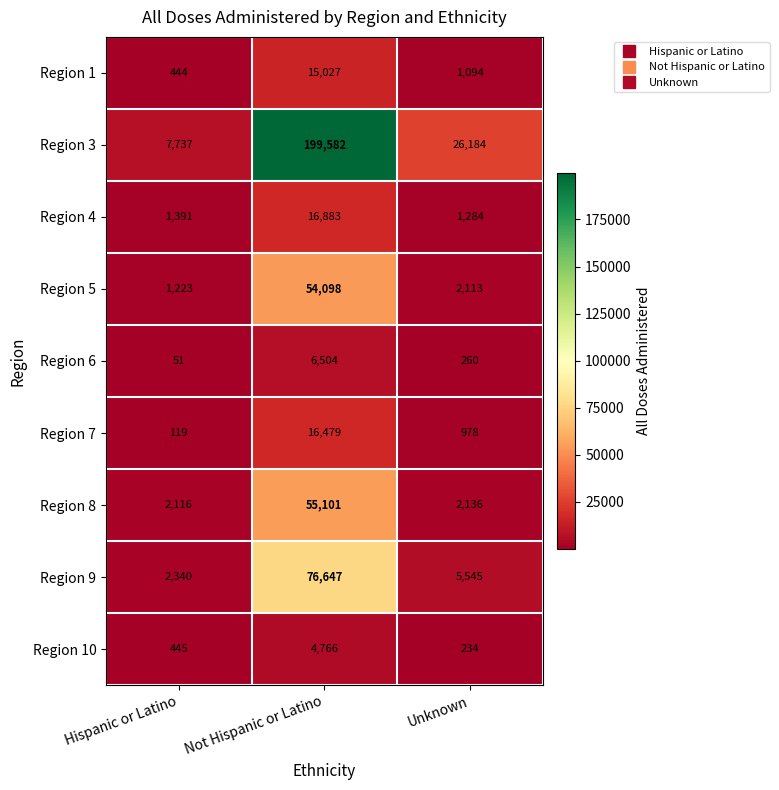

True or false: Region 3 has a value of 12105 at Hispanic or Latino.

False